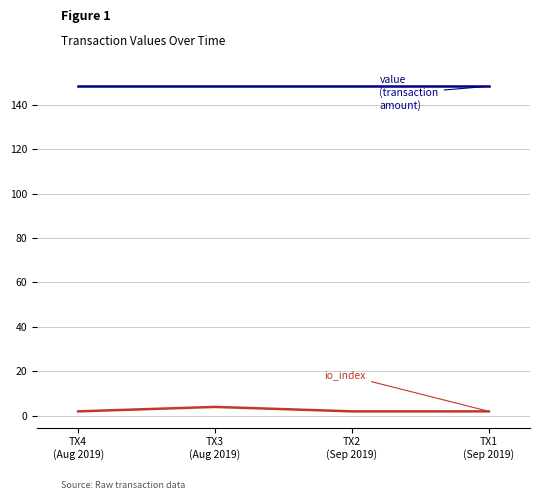

What is the greatest value displayed?

148.3